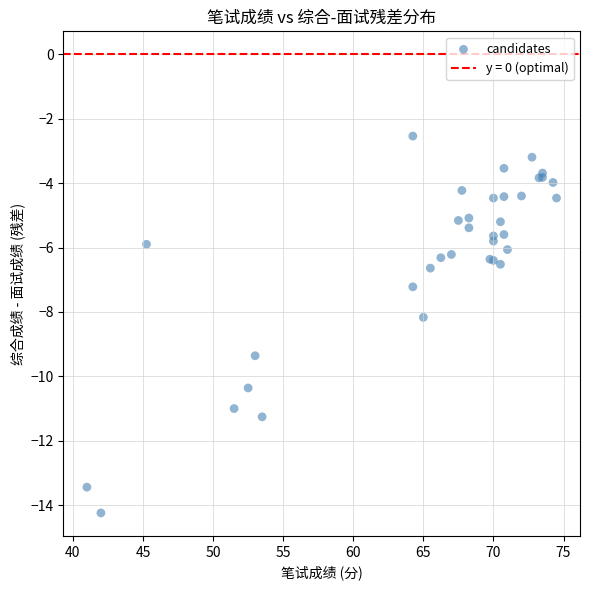

What Y value in the scatter plot is closest to -8?

-8.2